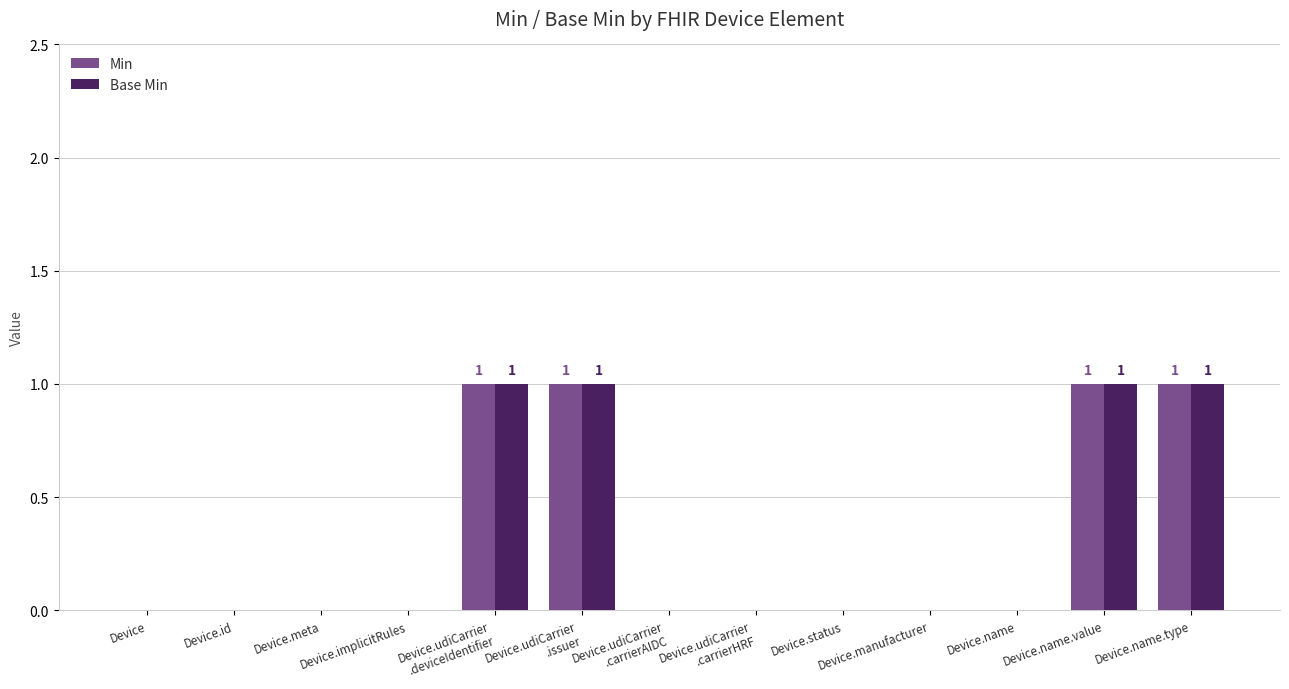

Reading left to right, what are all the values shown in this chart?

Min: 0	0	0	0	1	1	0	0	0	0	0	1	1
Base Min: 0	0	0	0	1	1	0	0	0	0	0	1	1